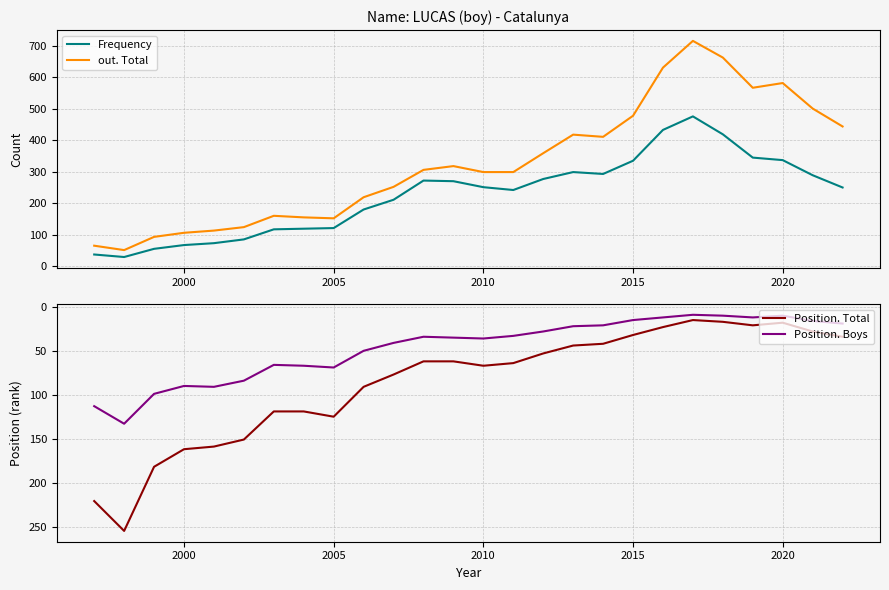

Reading left to right, transcribe all the data shown in this chart.

Frequency: 37	29	55	67	73	85	117	119	121	180	211	272	270	251	242	277	299	293	335	433	476	419	345	337	289	250
out. Total: 65	51	93	106	113	124	160	155	152	219	252	306	318	299	299	359	418	411	478	631	716	663	567	582	501	444
Position. Total: 221	255	182	162	159	151	119	119	125	91	77	62	62	67	64	53	44	42	32	23	15	17	21	18	28	34
Position. Boys: 113	133	99	90	91	84	66	67	69	50	41	34	35	36	33	28	22	21	15	12	9	10	12	10	16	19